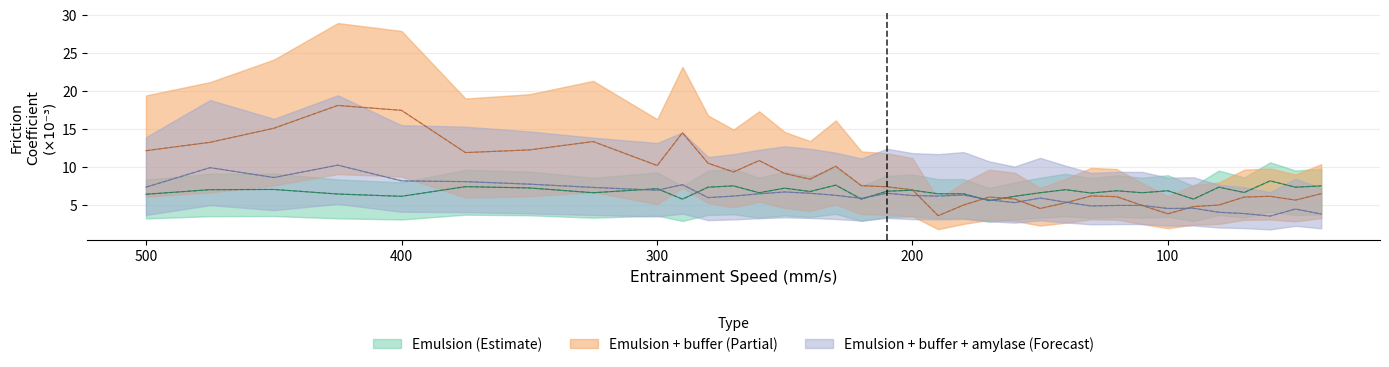

What is the difference between the Emulsion + buffer + amylase (15 wt%) values at 189.92267 and 140.04567?

0.8